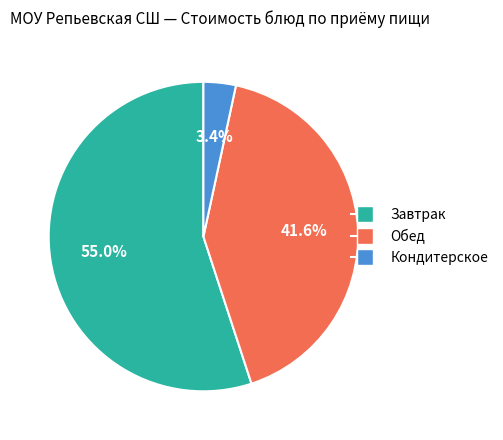

Does any single category account for the majority?

Yes